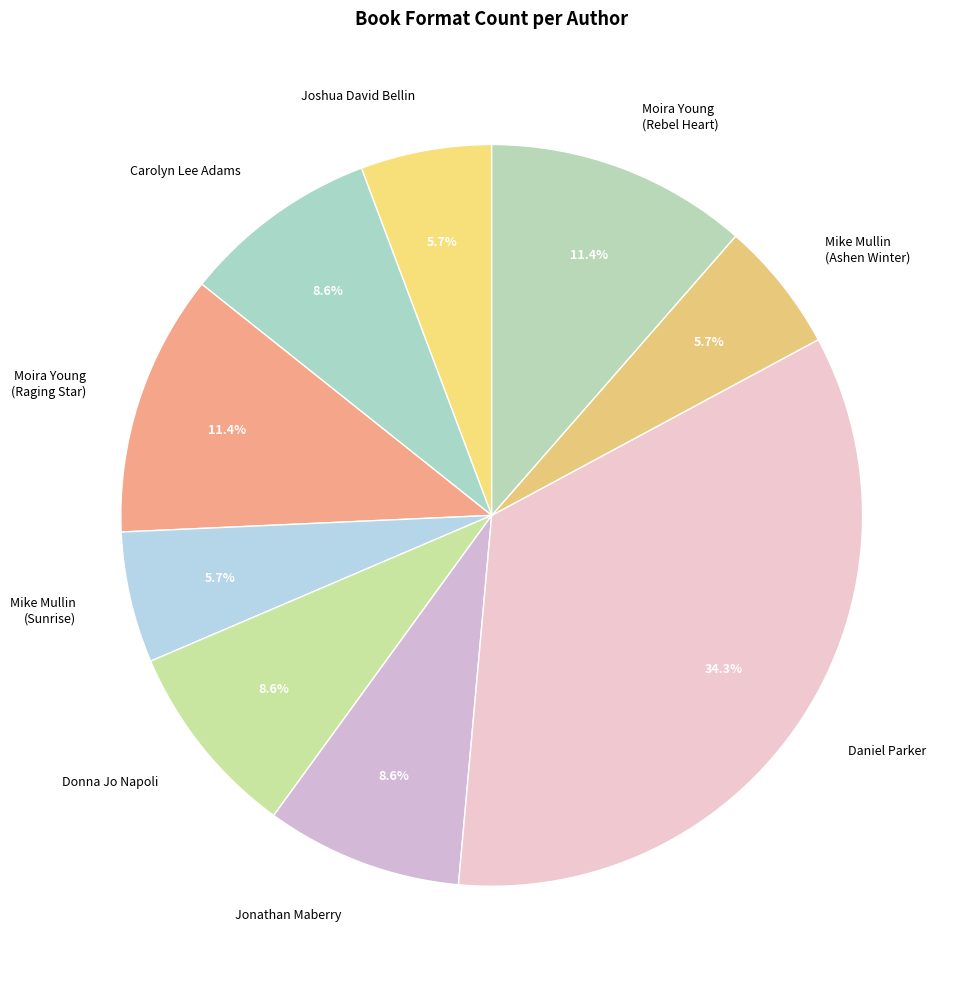

To the nearest percent, what is the difference between the Moira Young (Rebel Heart) and Carolyn Lee Adams slice percentages?

3%